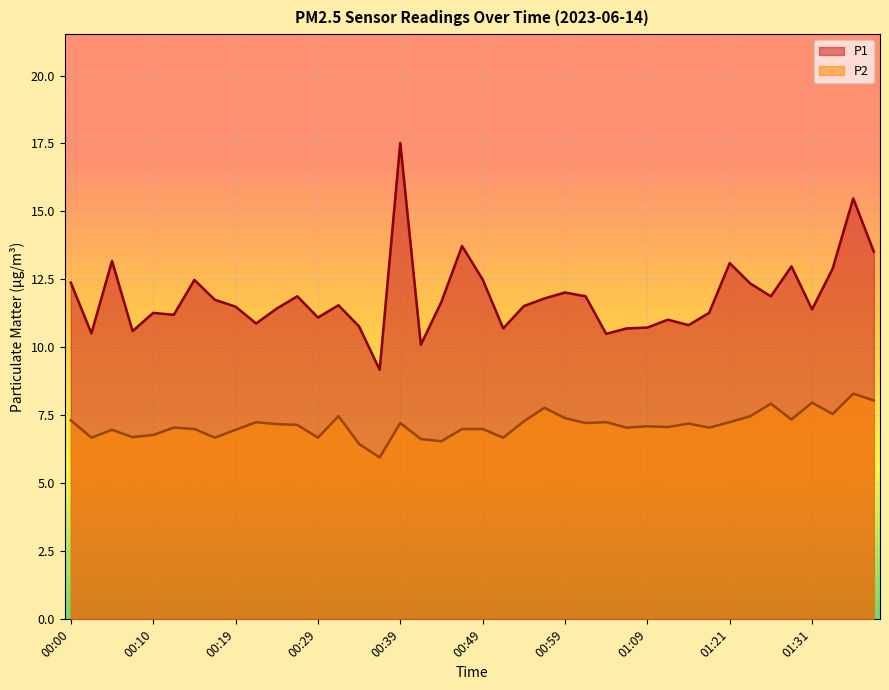

Where does the P2 series first go above 7?

00:00